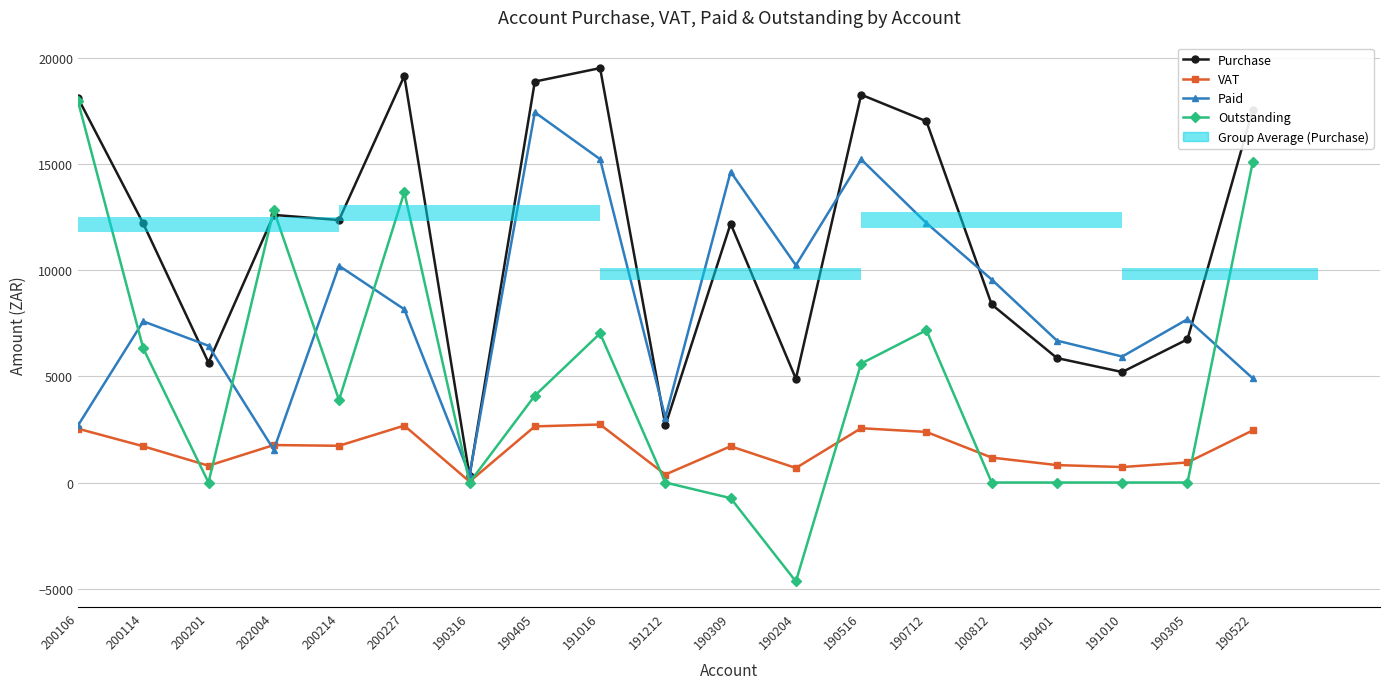

True or false: Paid has a value of 6507.7 at 190712.

False